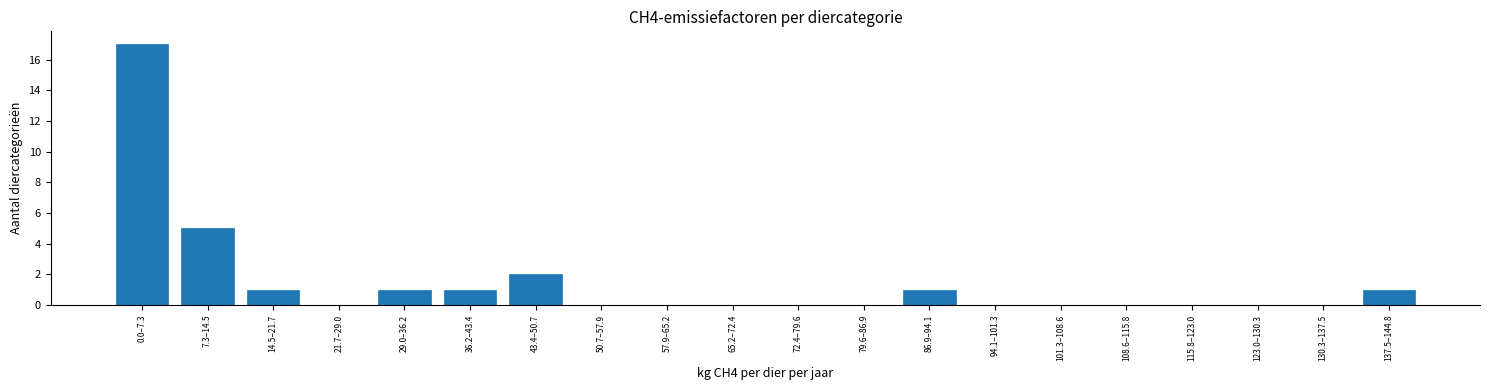

Reading right to left, list all the values displayed in this chart.

137.5–144.8=1	130.3–137.5=0	123.0–130.3=0	115.8–123.0=0	108.6–115.8=0	101.3–108.6=0	94.1–101.3=0	86.9–94.1=1	79.6–86.9=0	72.4–79.6=0	65.2–72.4=0	57.9–65.2=0	50.7–57.9=0	43.4–50.7=2	36.2–43.4=1	29.0–36.2=1	21.7–29.0=0	14.5–21.7=1	7.3–14.5=5	0.0–7.3=17